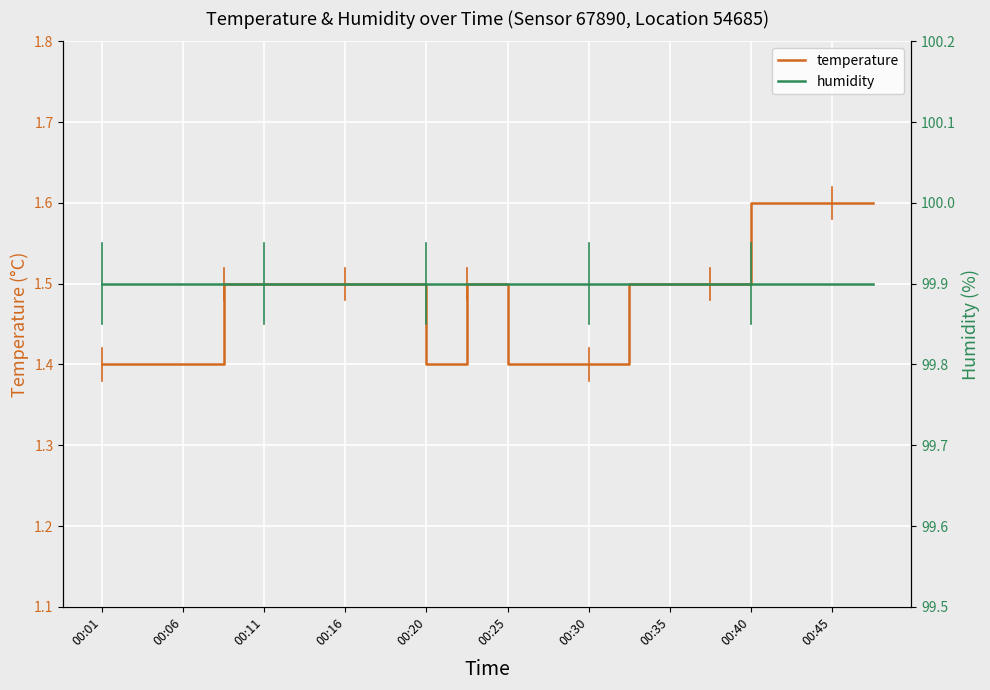

What is the difference between the maximum and second lowest values in the temperature series?

0.2